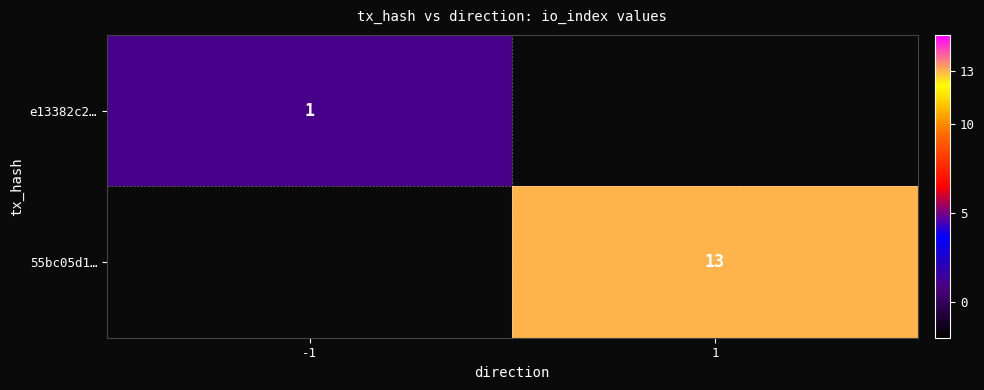

True or false: e13382c2… has a value of 1 at -1.

True